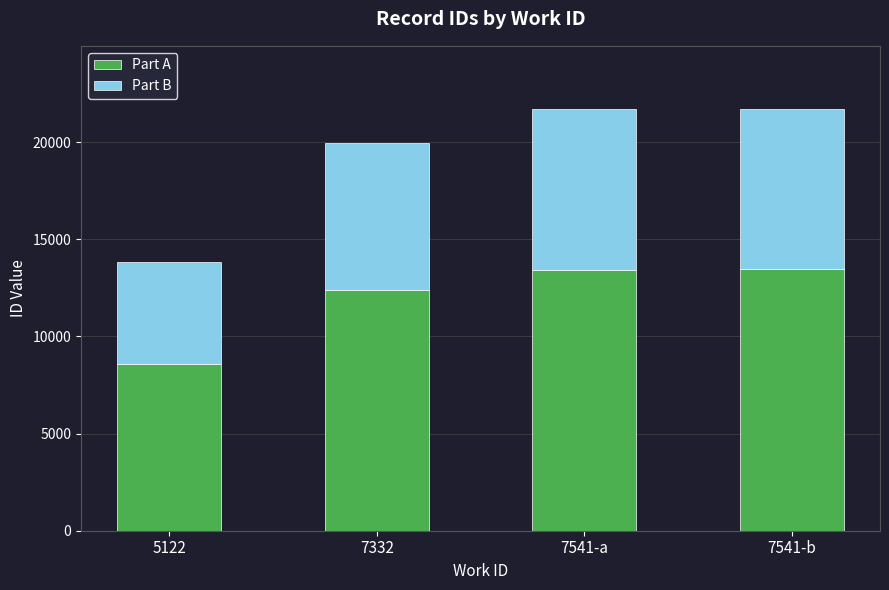

What is the total value across all series at 7332?

19970.0